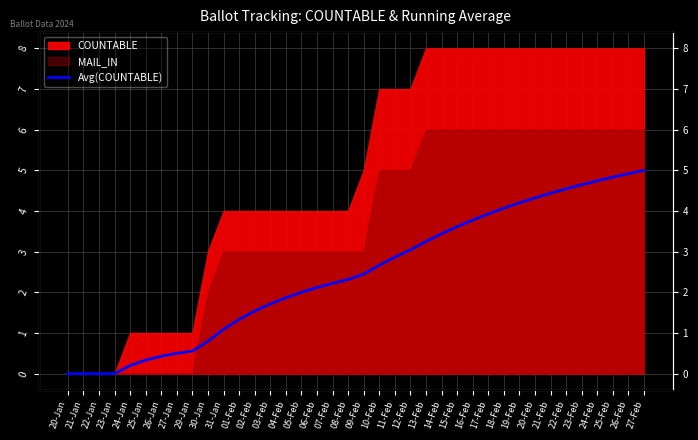

The value at 01-Feb is 1.3. True or false?

True